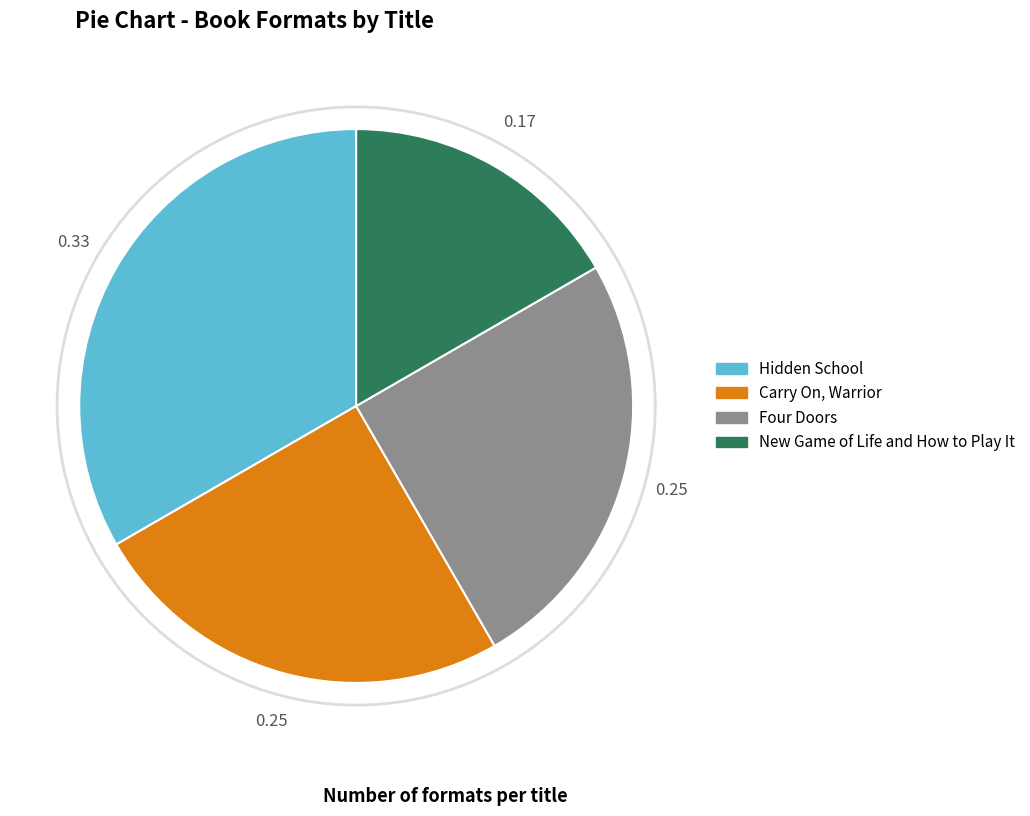

True or false: New Game of Life and How to Play It accounts for 24% of the total.

False